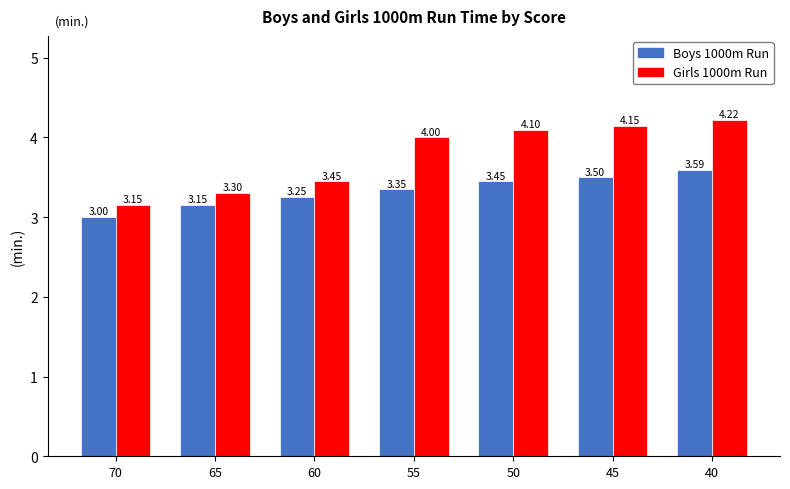

The value of Girls 1000m Run at 40 is 2.0. True or false?

False